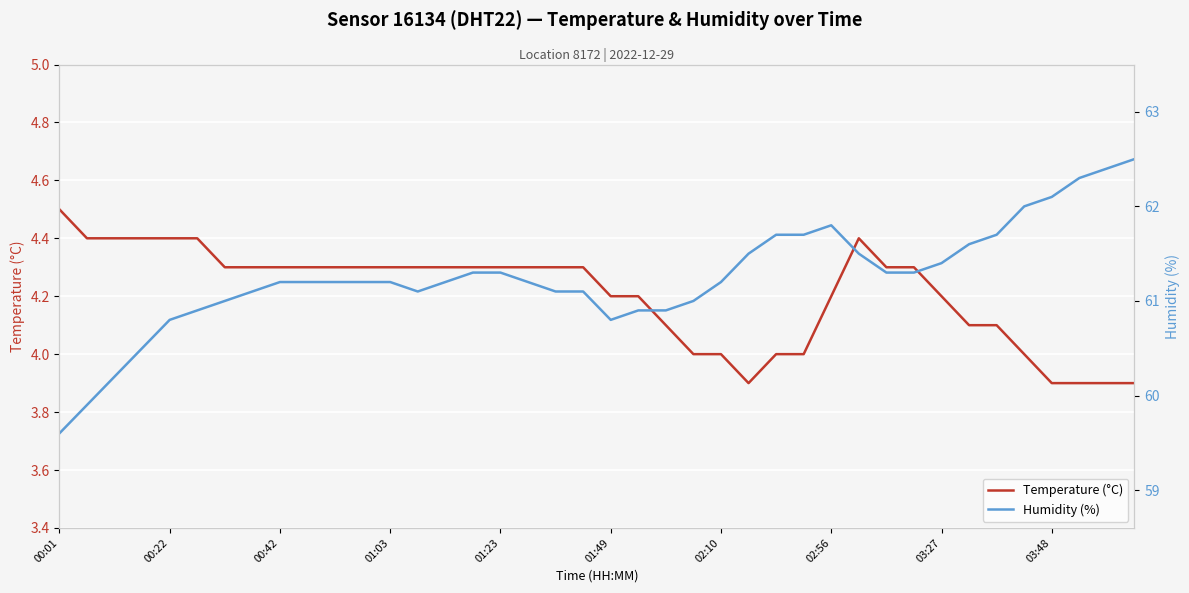

What position from the left is 02:56?

29